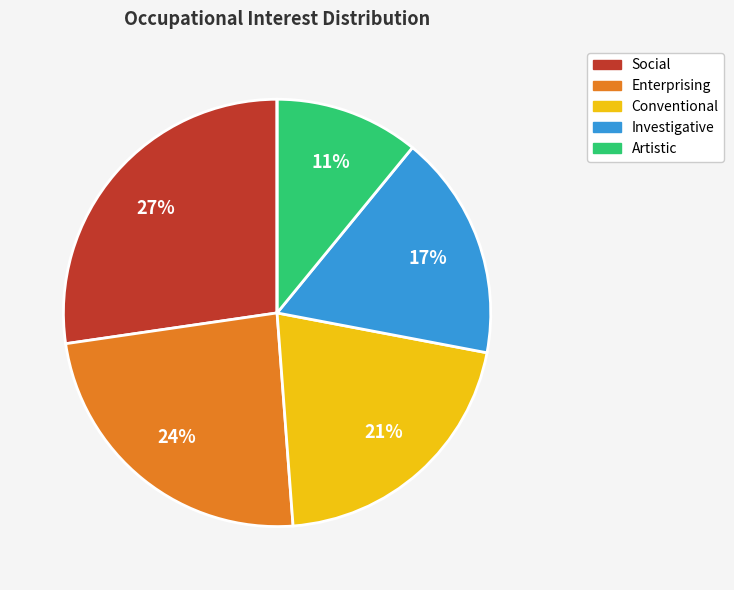

To the nearest percent, what is the average slice percentage?

17%